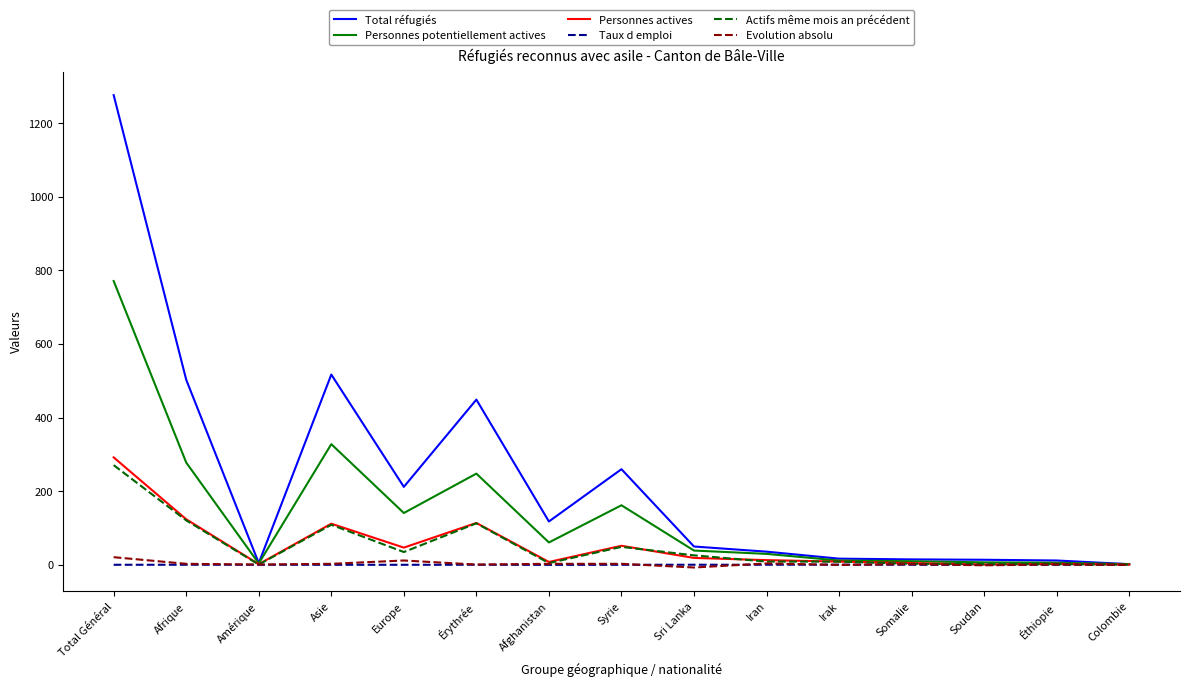

The Personnes potentiellement actives series shows 162.0 at Syrie. True or false?

True